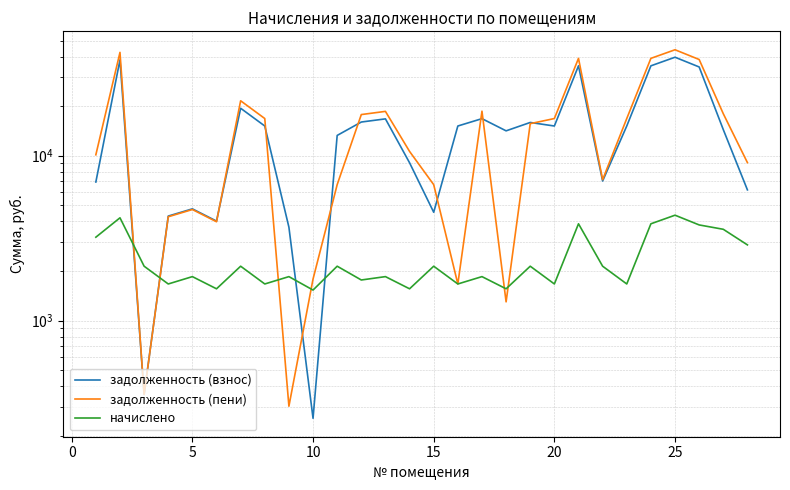

What is the maximum value for начислено?

4358.0